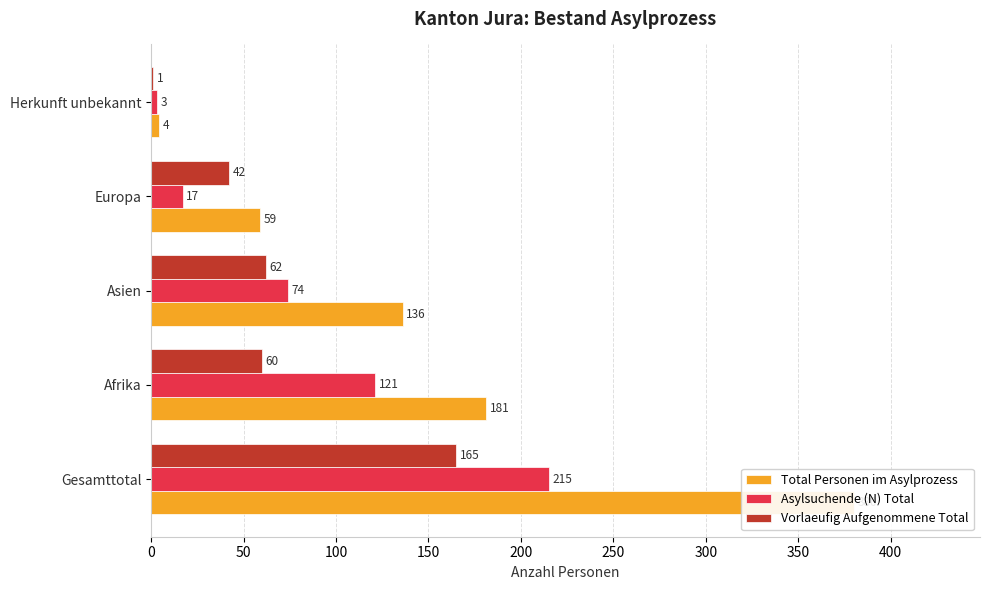

Which series has the largest total across all categories?

Total Personen im Asylprozess